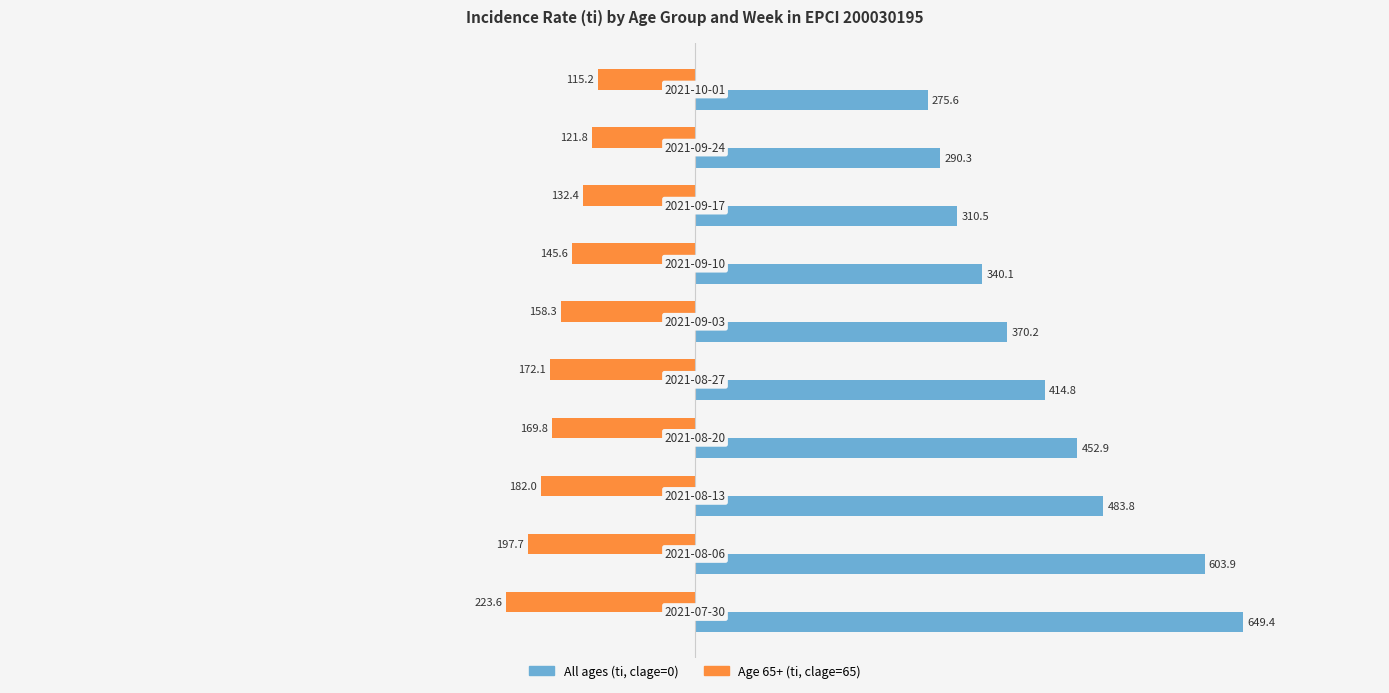

What is the difference between the second highest and second lowest values in the Age 65+ (ti, clage=65) series?

75.9